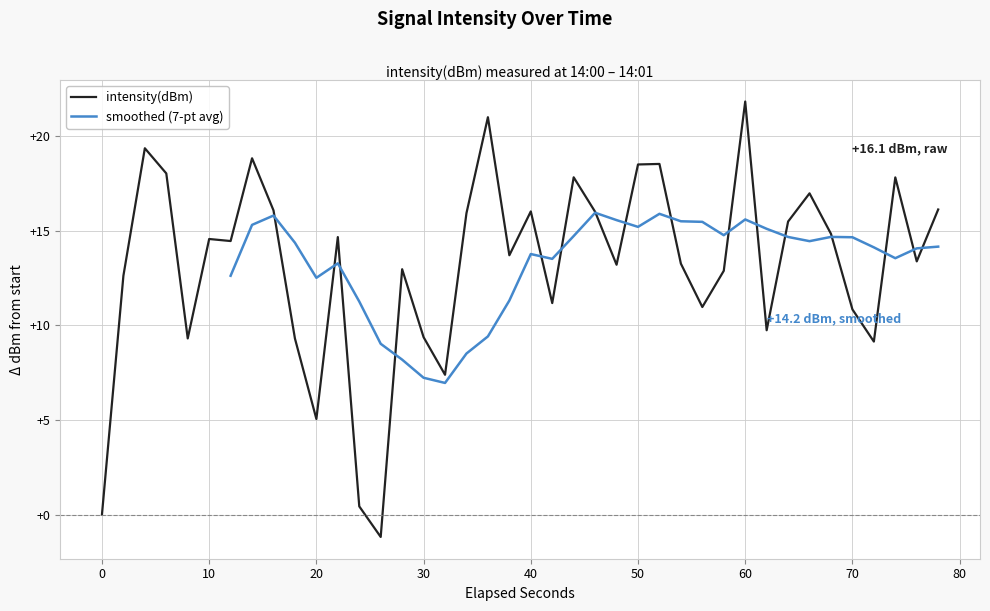

What is the highest value of the intensity(dBm) series?

21.8